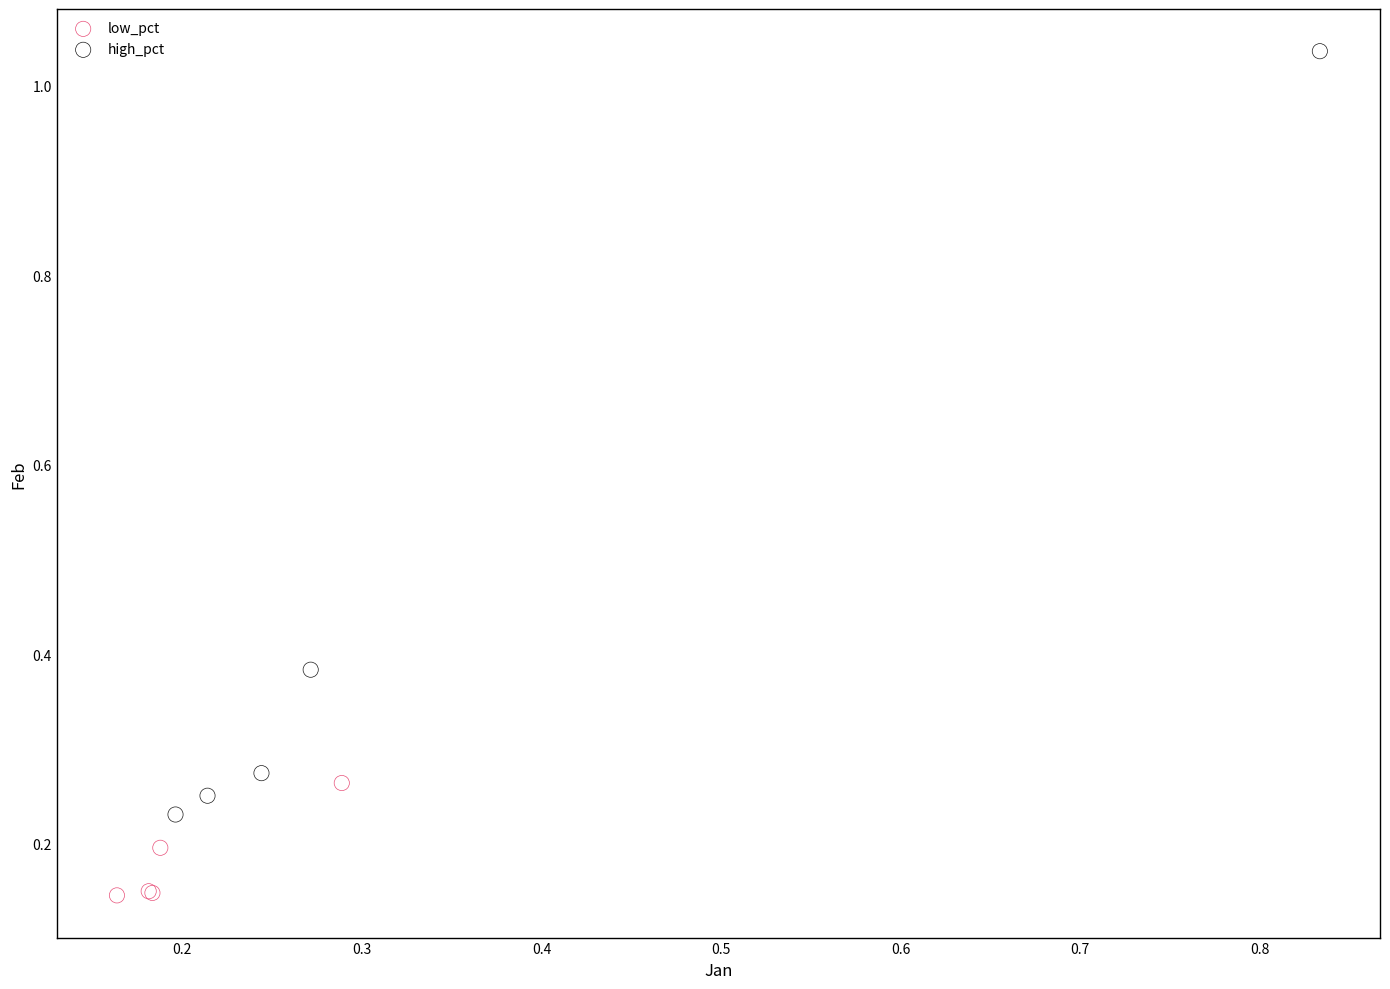

Which series reaches the minimum Y coordinate?

low_pct